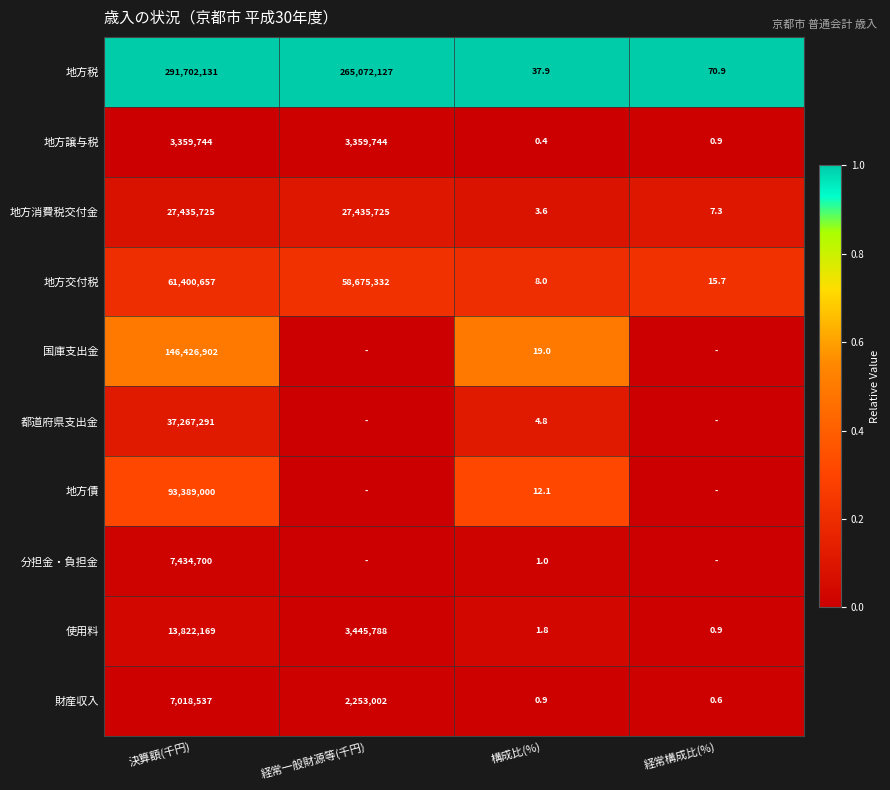

At 構成比(%), list the series in order from smallest to largest.

地方譲与税, 財産収入, 分担金・負担金, 使用料, 地方消費税交付金, 都道府県支出金, 地方交付税, 地方債, 国庫支出金, 地方税